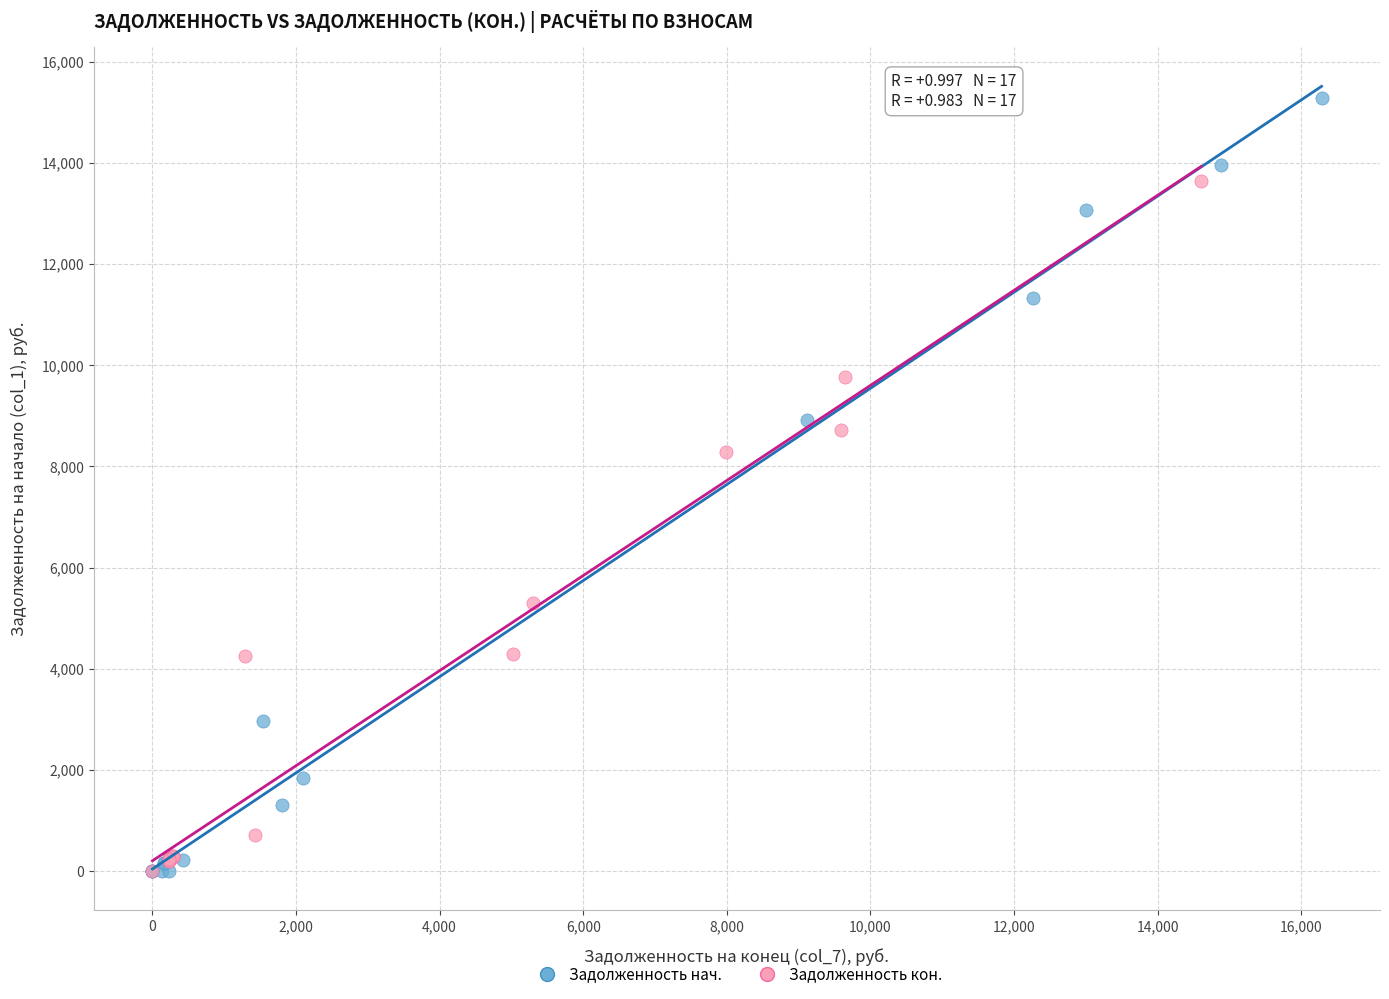

What are all the series names shown in the legend?

Задолженность нач., Задолженность кон.